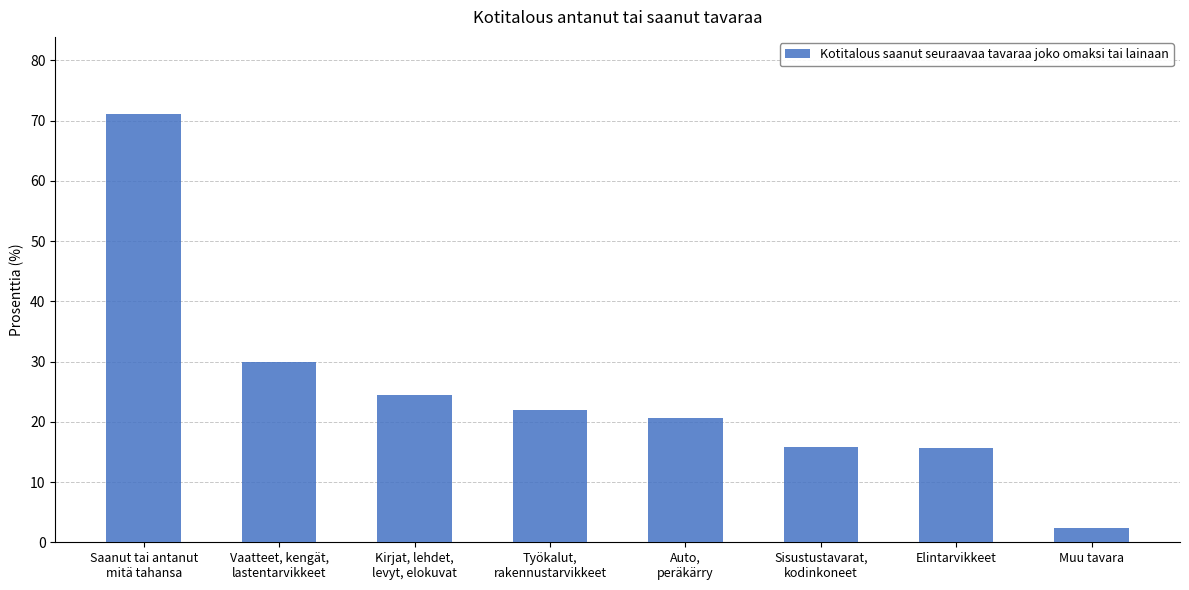

Rank the categories by value from lowest to highest.

Muu tavara, Elintarvikkeet, Sisustustavarat,
kodinkoneet, Auto,
peräkärry, Työkalut,
rakennustarvikkeet, Kirjat, lehdet,
levyt, elokuvat, Vaatteet, kengät,
lastentarvikkeet, Saanut tai antanut
mitä tahansa